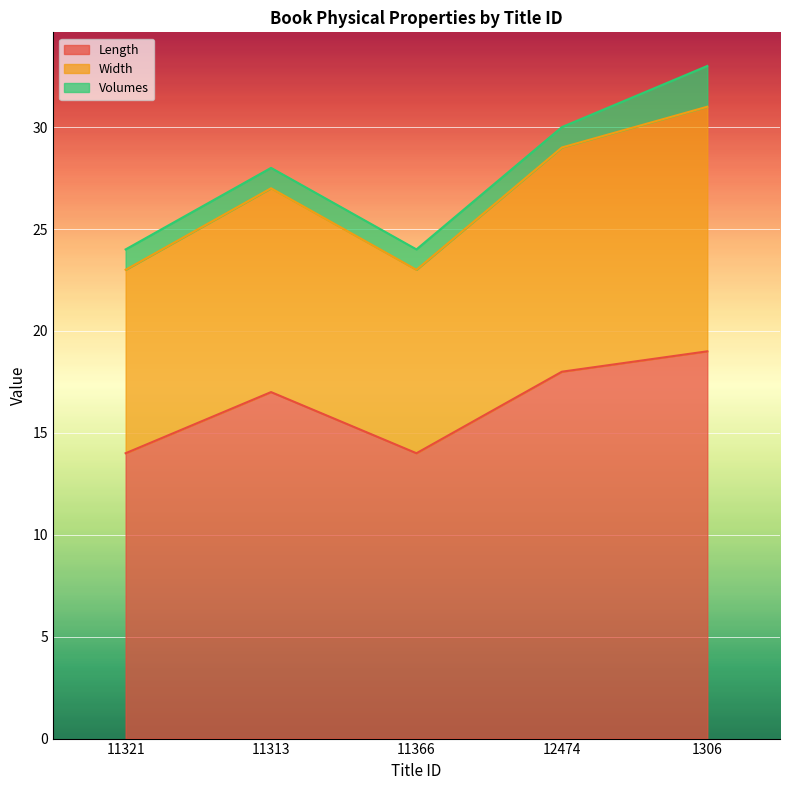

Which category has the highest value across all series?

1306